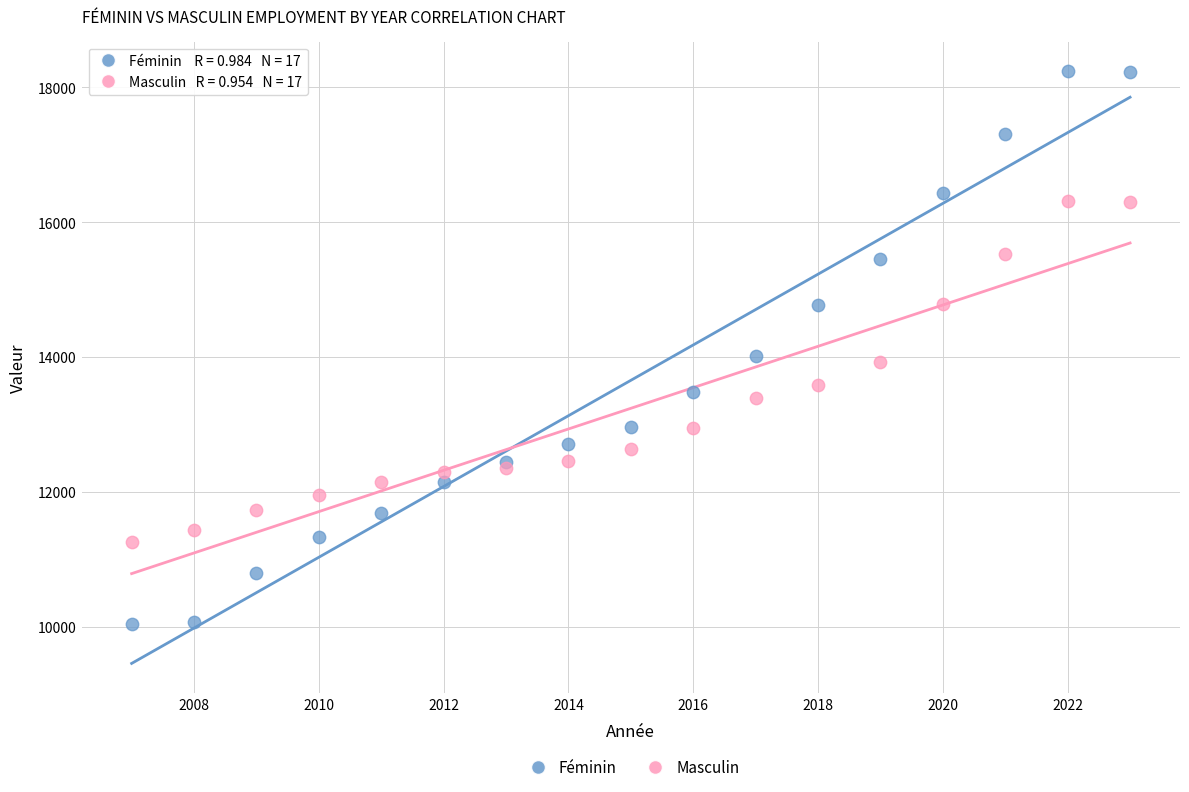

Which series has the widest spread of Y values?

Féminin